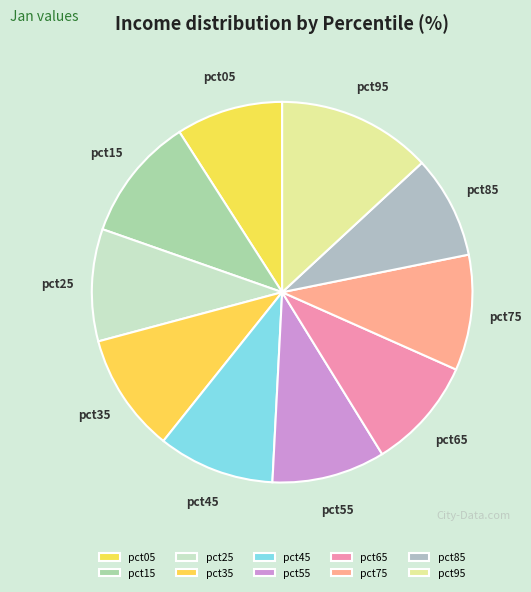

True or false: pct25 accounts for 10% of the total.

True